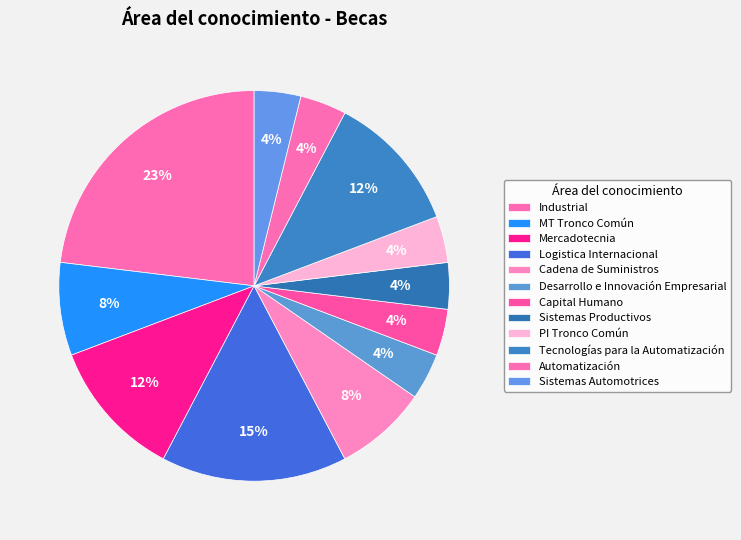

How many slices are in this pie chart?

12